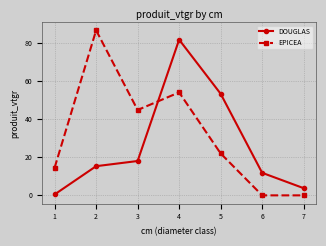

True or false: EPICEA and DOUGLAS cross at least once.

True